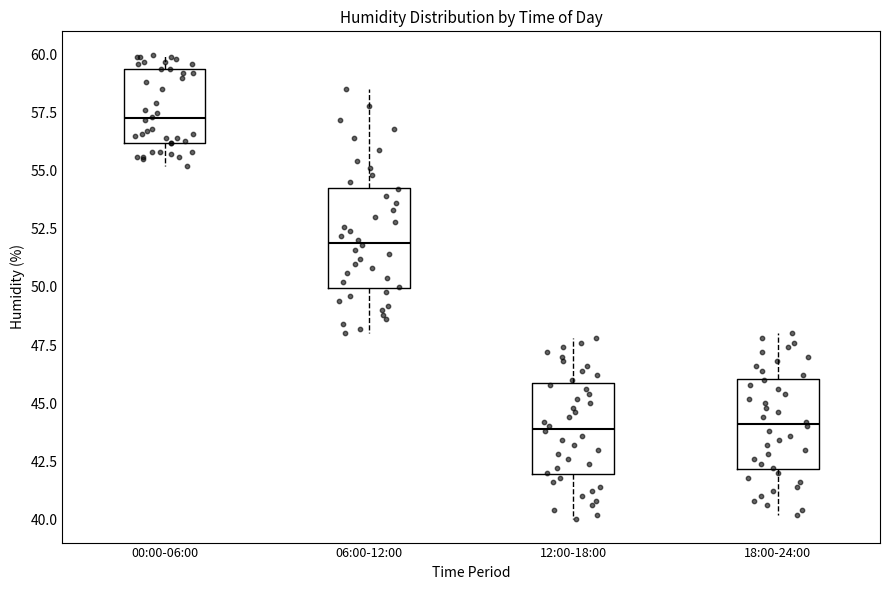

Reading left to right, transcribe this box plot: for each box, give where its median line is, the range the box spans, and where its two whiskers end, as read against the y-axis. The values are not printed on the chart, so give them approximately, as read against the axis.

00:00-06:00: median 57.5, box 56.0 to 59.5, whiskers 55.0 to 60.0
06:00-12:00: median 52.0, box 50.0 to 54.5, whiskers 48.0 to 58.5
12:00-18:00: median 44.0, box 42.0 to 46.0, whiskers 40.0 to 48.0
18:00-24:00: median 44.0, box 42.0 to 46.0, whiskers 40.0 to 48.0